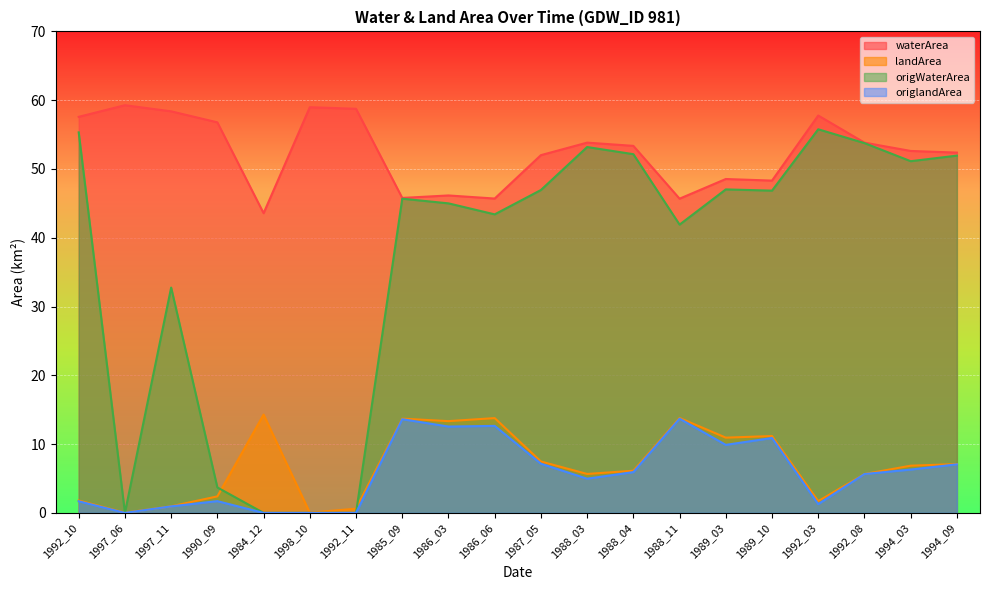

What is the difference between the highest and lowest values at 1998_10?

59.0